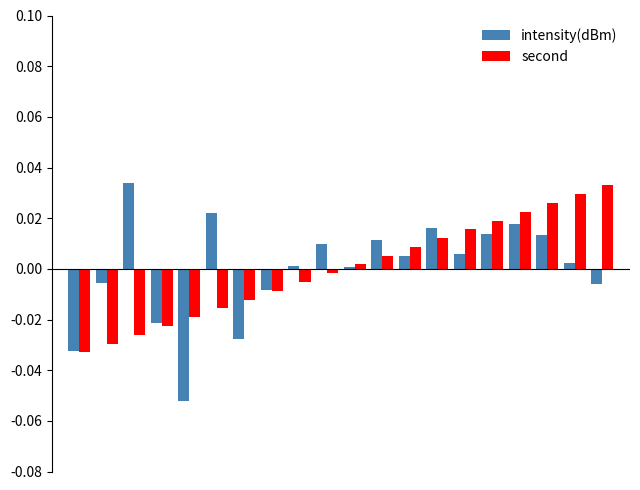

Which series has the widest spread of values?

intensity(dBm)